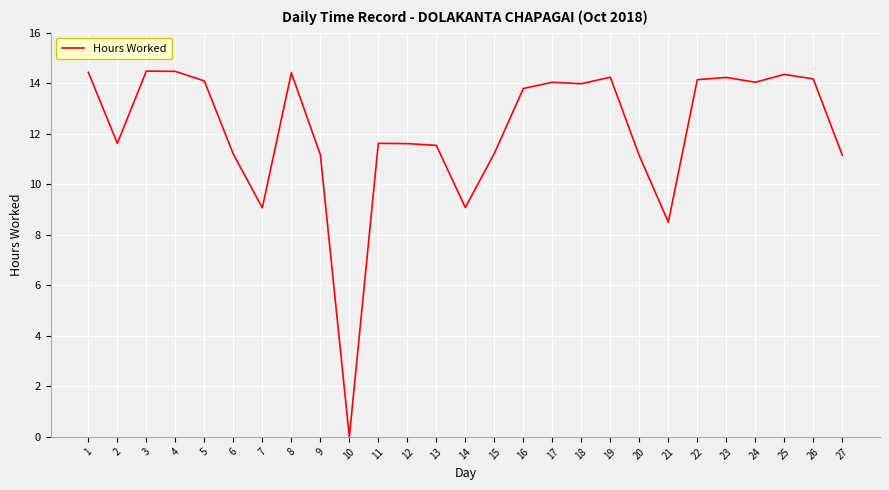

What is the ratio of the value at 3 to the value at 17?

1.0